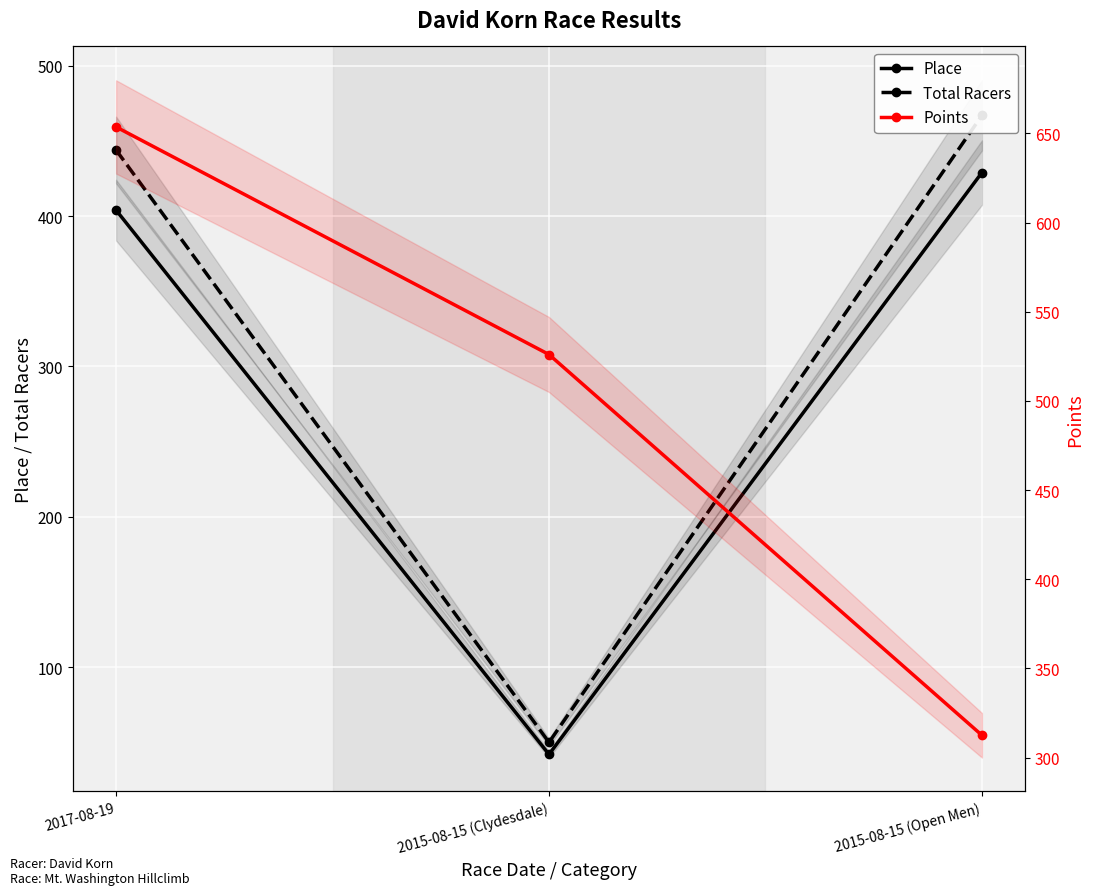

Rank the categories by Total Racers value from lowest to highest.

2015-08-15 (Clydesdale), 2017-08-19, 2015-08-15 (Open Men)